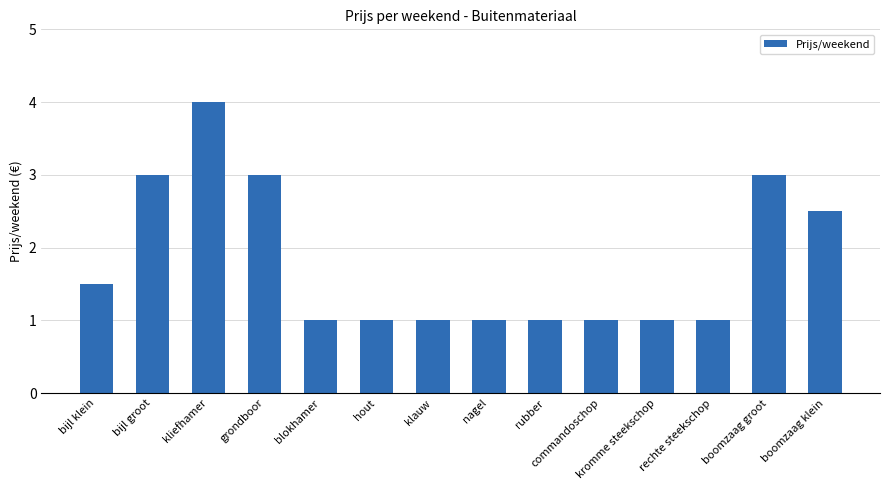

What is the sum of the values at boomzaag groot and hout?

4.0